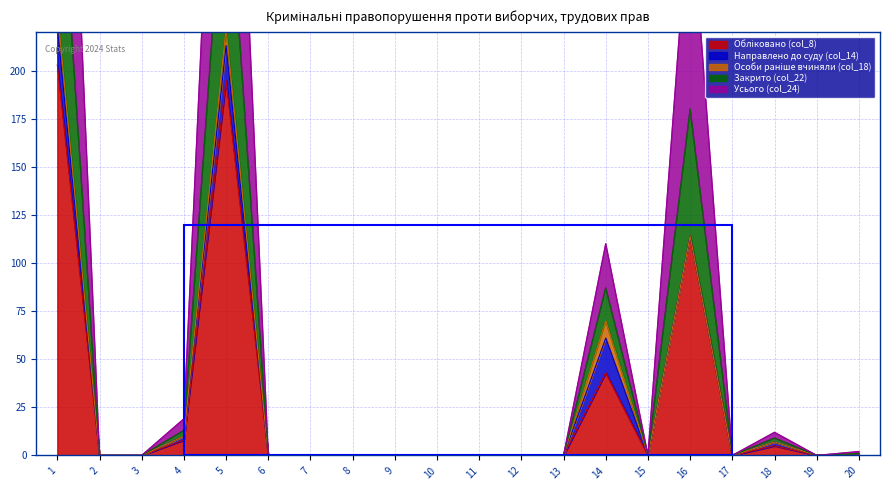

Does the chart display data point markers on the line(s)?

No